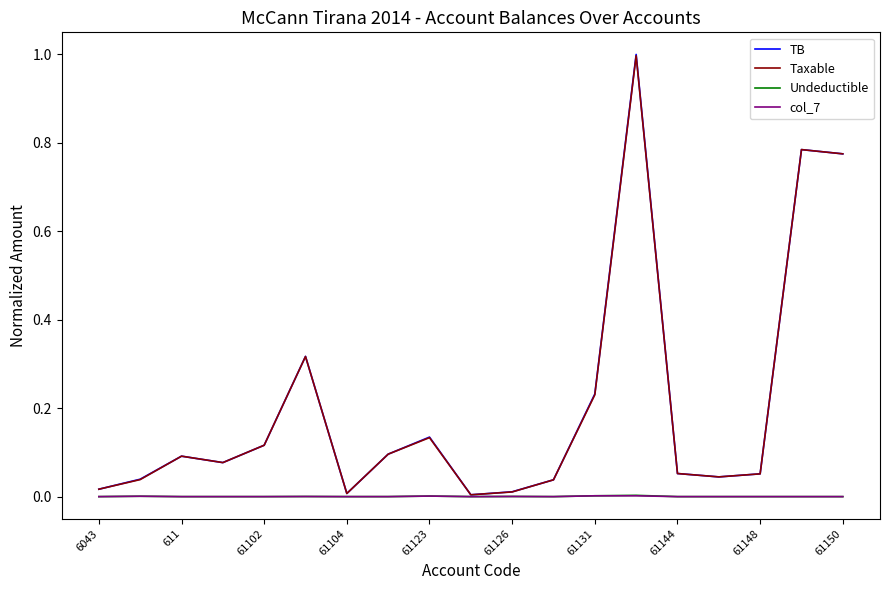

Which series has the widest spread of values?

TB